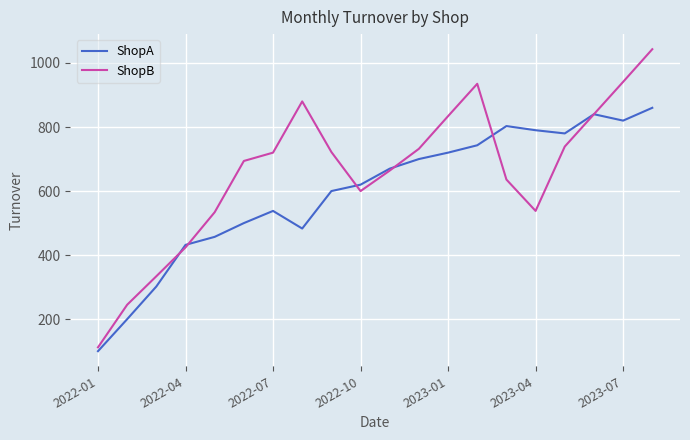

Which series has the widest spread of values?

ShopB